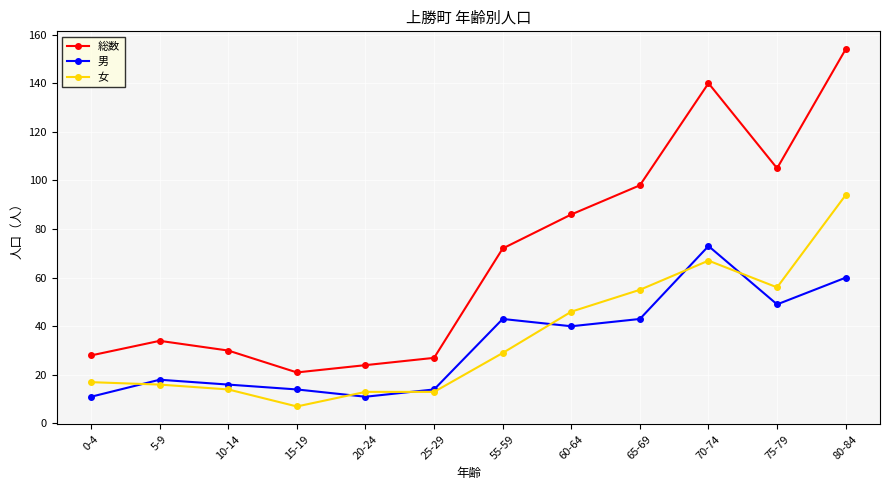

Reading left to right, transcribe all the data shown in this chart.

総数: 0-4=28	5-9=34	10-14=30	15-19=21	20-24=24	25-29=27	55-59=72	60-64=86	65-69=98	70-74=140	75-79=105	80-84=154
男: 0-4=11	5-9=18	10-14=16	15-19=14	20-24=11	25-29=14	55-59=43	60-64=40	65-69=43	70-74=73	75-79=49	80-84=60
女: 0-4=17	5-9=16	10-14=14	15-19=7	20-24=13	25-29=13	55-59=29	60-64=46	65-69=55	70-74=67	75-79=56	80-84=94